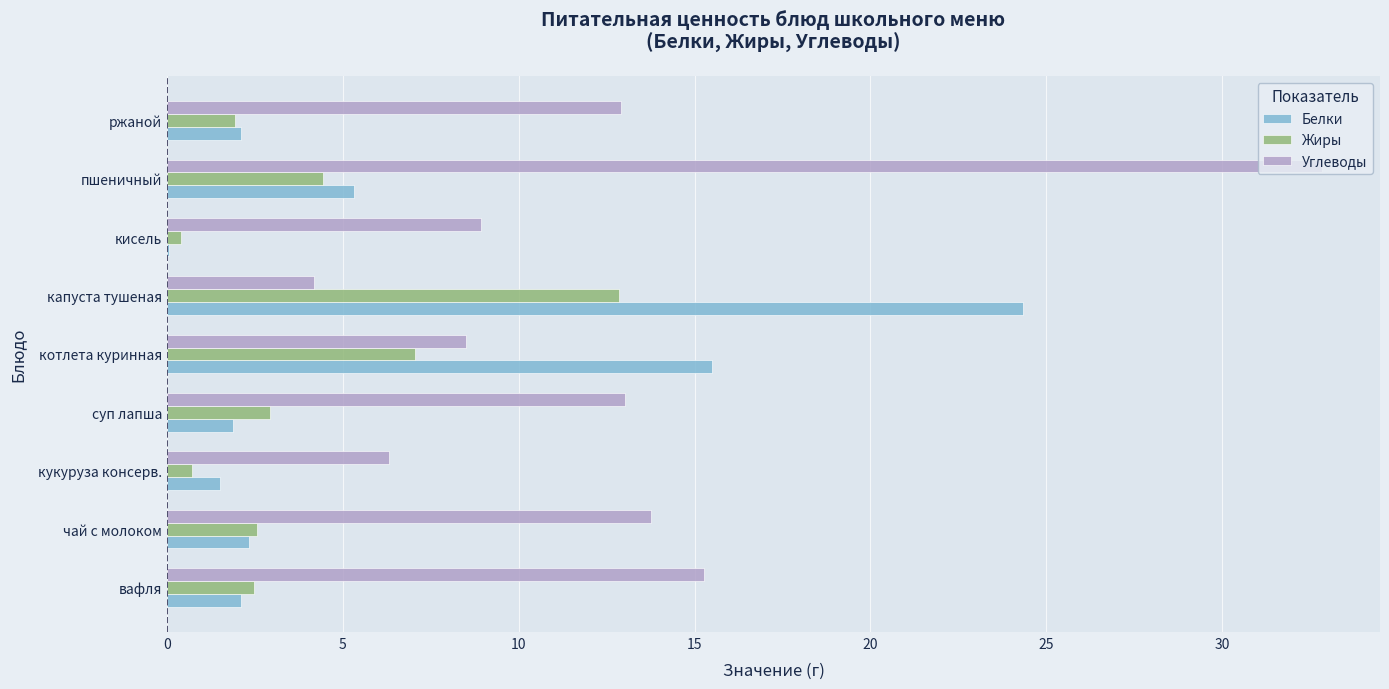

Which label corresponds to the largest value in the chart?

пшеничный